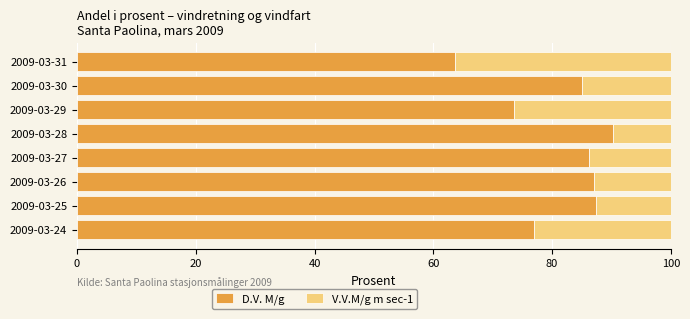

What is the difference between the maximum and minimum values in the D.V. M/g series?

26.6